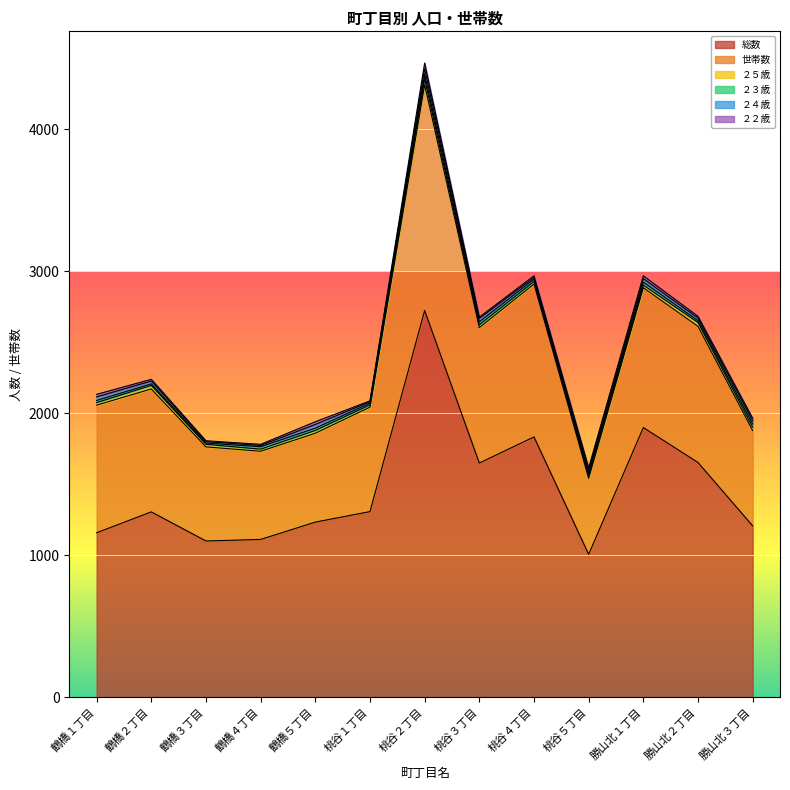

What is the difference between the highest and lowest values at 鶴橋２丁目?

1294